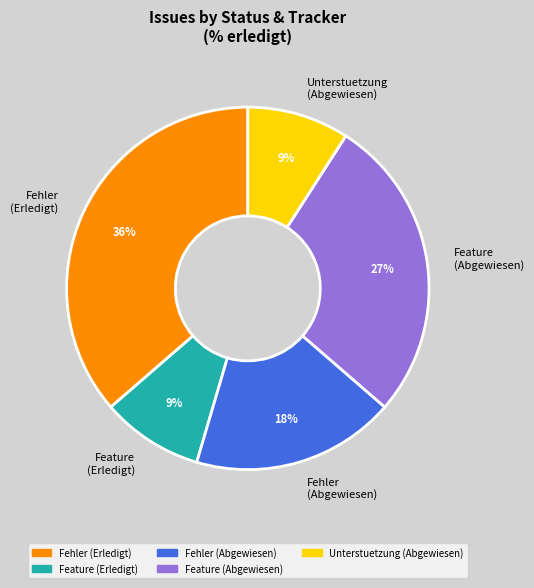

Combined, do Feature (Erledigt) and Feature (Abgewiesen) account for over 50%?

No